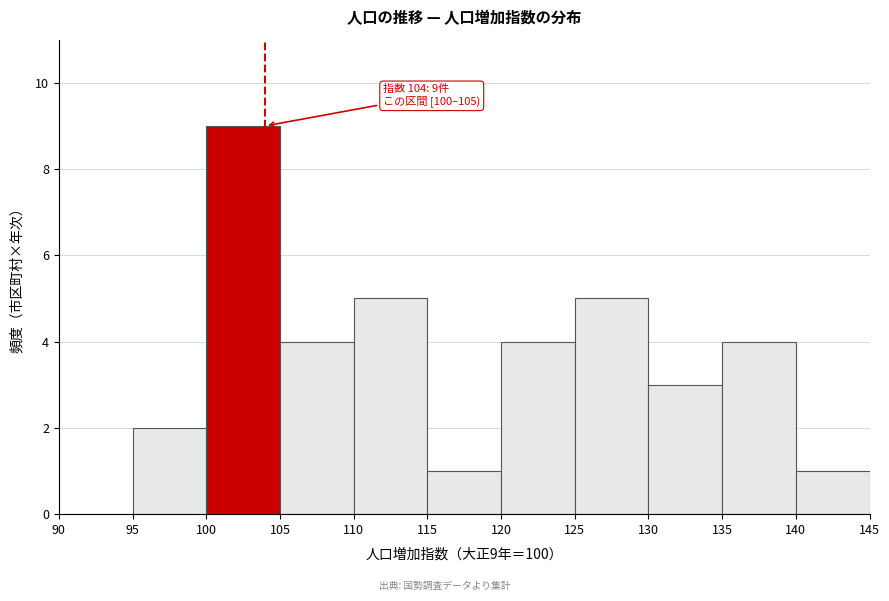

Over which range of the x-axis is the bar tallest?

100 to 105